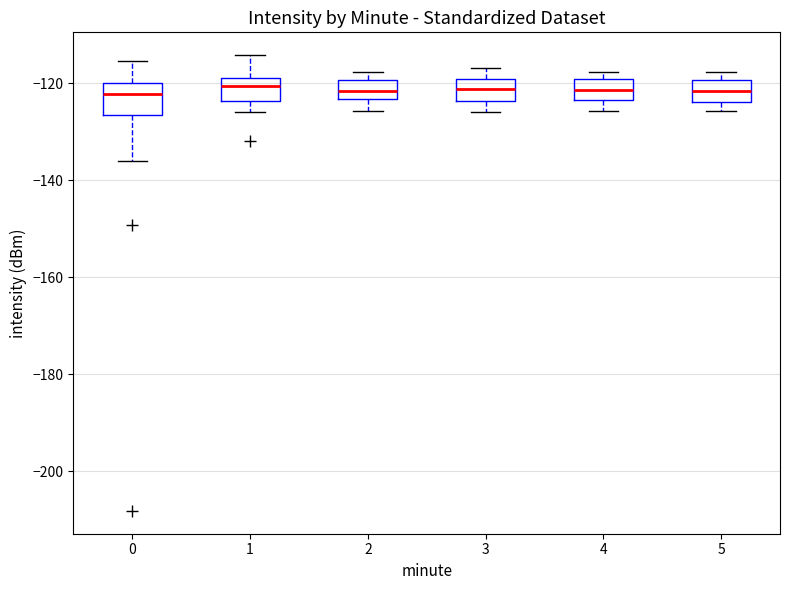

Reading left to right, read every box against the y-axis: the position of its median line, the range the box covers, and the ends of its whiskers. The values are not printed on the chart, so give them approximately, as read against the axis.

0: median -122, box -126 to -120, whiskers -136 to -116
1: median -120, box -124 to -118, whiskers -126 to -114
2: median -122, box -124 to -120, whiskers -126 to -118
3: median -122, box -124 to -120, whiskers -126 to -116
4: median -122, box -124 to -120, whiskers -126 to -118
5: median -122, box -124 to -120, whiskers -126 to -118